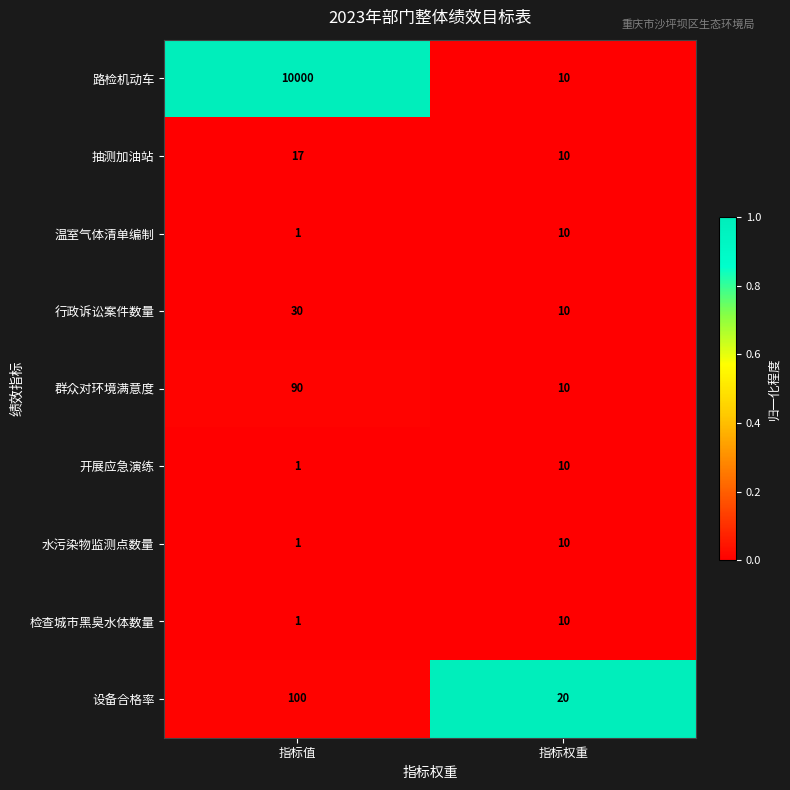

What is the difference between the highest and lowest values at 指标权重?

10